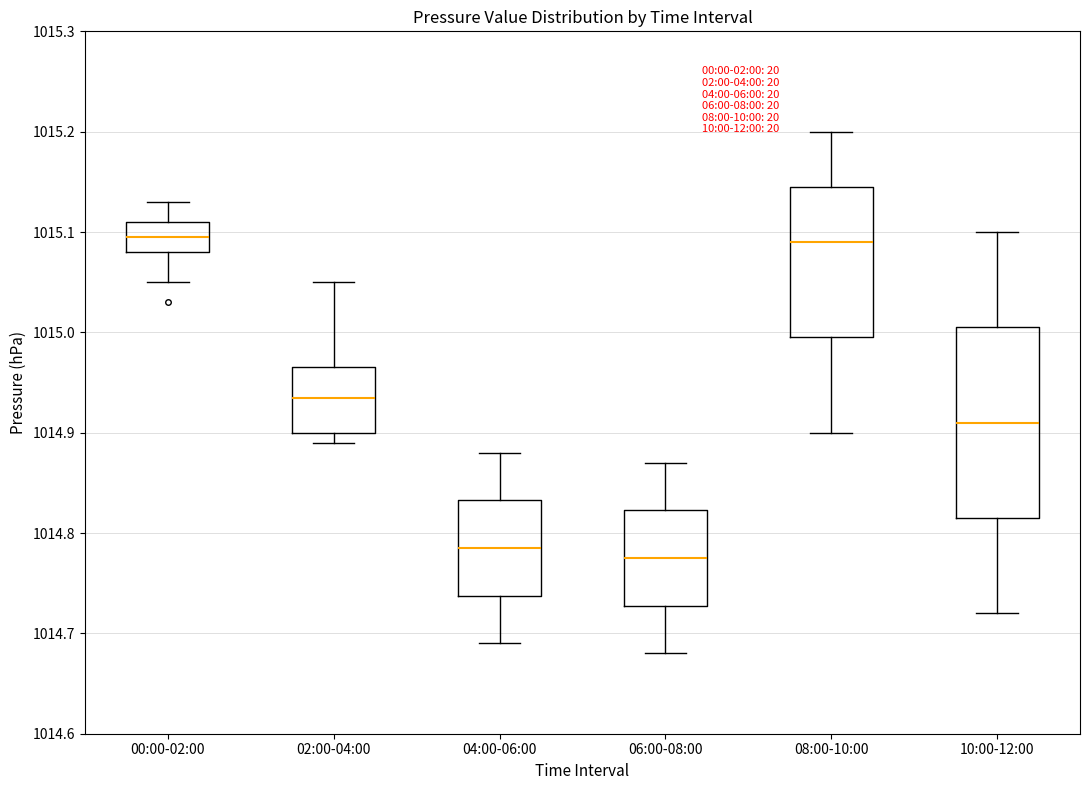

Where is the upper edge of the box for 10:00-12:00 on the y-axis? The values are not printed on the chart, so give them approximately, as read against the axis.

1015.01